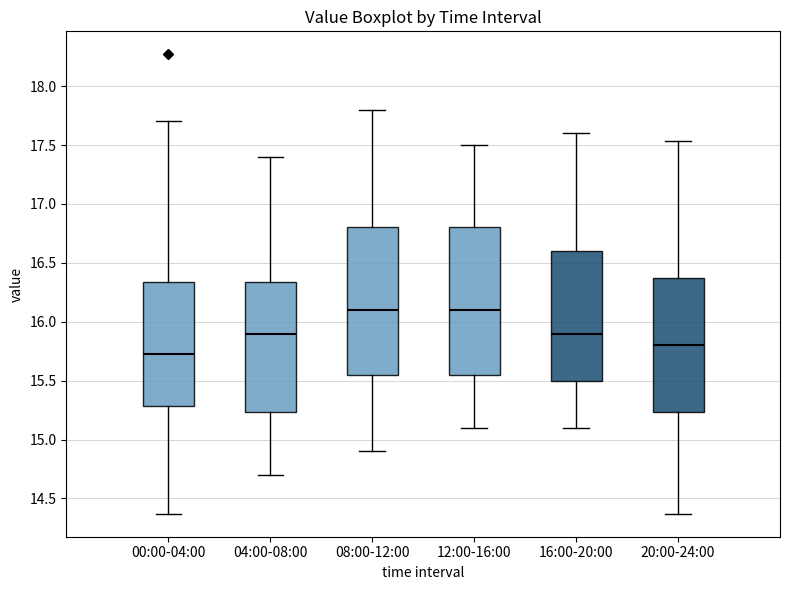

Reading left to right, read every box against the y-axis: the position of its median line, the range the box covers, and the ends of its whiskers. The values are not printed on the chart, so give them approximately, as read against the axis.

00:00-04:00: median 15.75, box 15.30 to 16.35, whiskers 14.35 to 17.70
04:00-08:00: median 15.90, box 15.25 to 16.35, whiskers 14.70 to 17.40
08:00-12:00: median 16.10, box 15.55 to 16.80, whiskers 14.90 to 17.80
12:00-16:00: median 16.10, box 15.55 to 16.80, whiskers 15.10 to 17.50
16:00-20:00: median 15.90, box 15.50 to 16.60, whiskers 15.10 to 17.60
20:00-24:00: median 15.80, box 15.25 to 16.35, whiskers 14.35 to 17.55